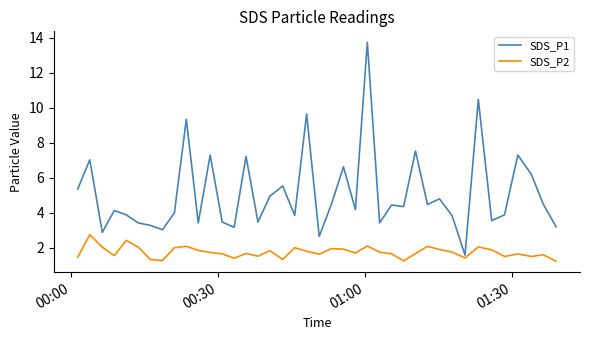

Which series has the widest spread of values?

SDS_P1